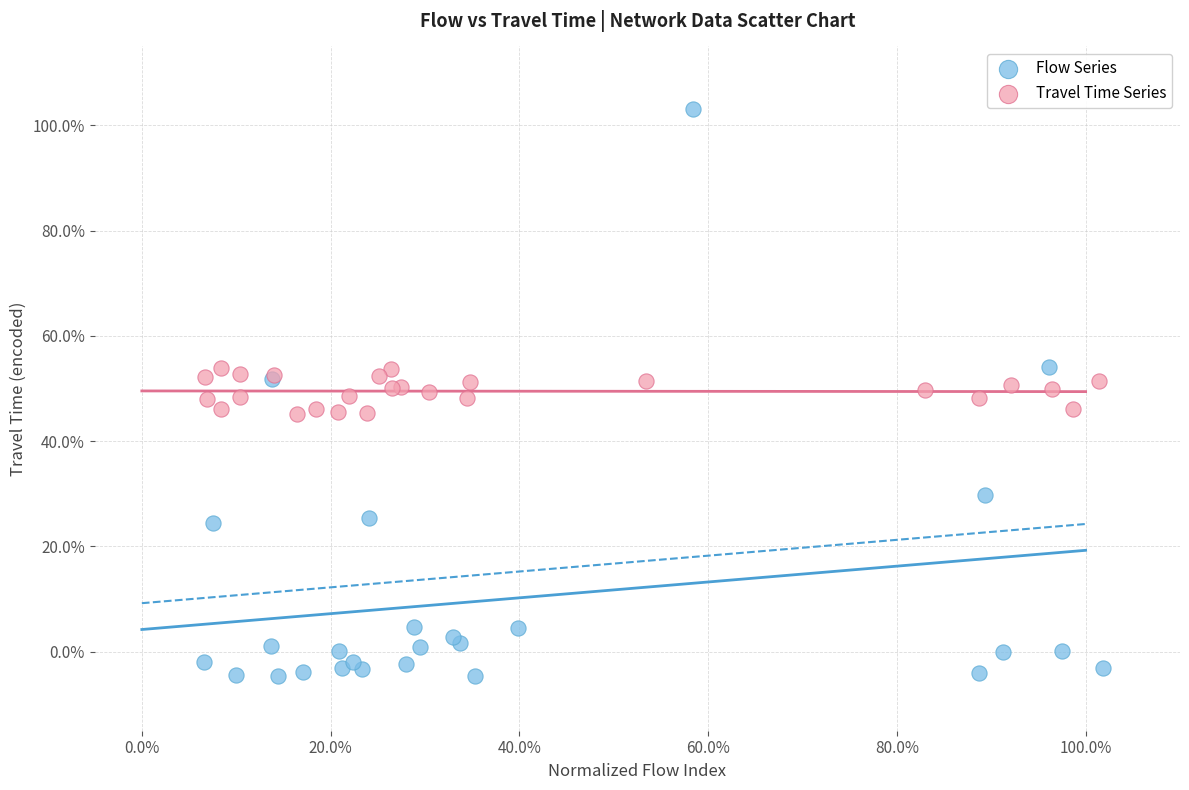

Which series reaches the minimum Y coordinate?

Flow Series